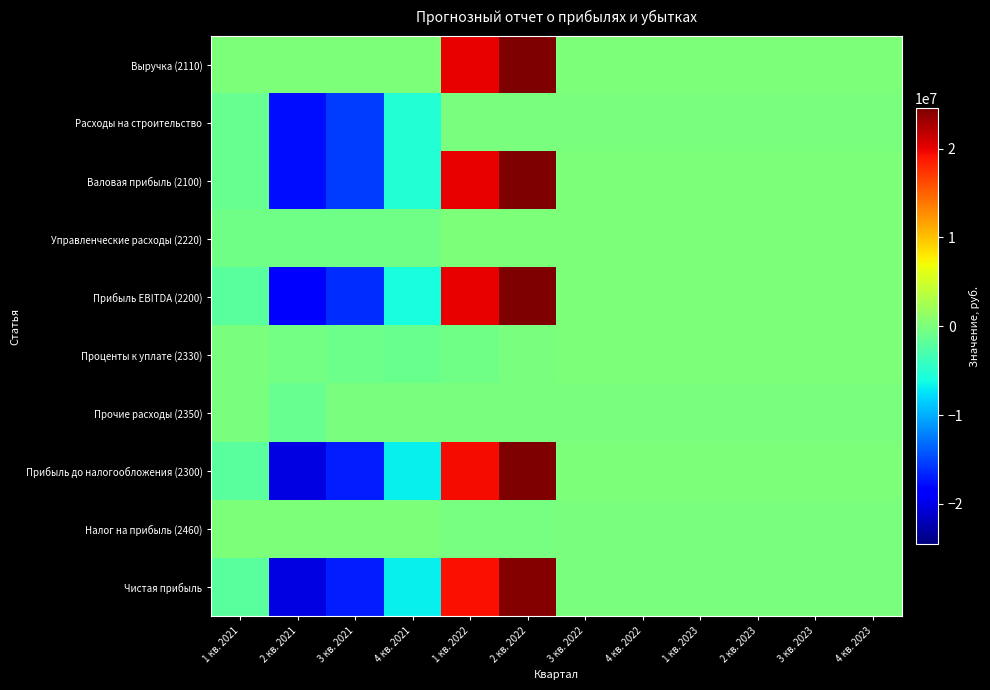

Reading left to right, transcribe all the data shown in this chart.

Выручка (2110): 1 кв. 2021=0.0	2 кв. 2021=0.0	3 кв. 2021=0.0	4 кв. 2021=0.0	1 кв. 2022=20026528.5	2 кв. 2022=24528452.8	3 кв. 2022=27053.9	4 кв. 2022=27320.4	1 кв. 2023=27589.6	2 кв. 2023=27861.5	3 кв. 2023=28136.0	4 кв. 2023=28413.3
Расходы на строительство: 1 кв. 2021=-1310789.7	2 кв. 2021=-17775182.0	3 кв. 2021=-15447786.7	4 кв. 2021=-5236013.1	1 кв. 2022=-15753.7	2 кв. 2022=-15908.9	3 кв. 2022=-16065.7	4 кв. 2022=-16224.0	1 кв. 2023=-16383.9	2 кв. 2023=-16545.3	3 кв. 2023=-16708.3	4 кв. 2023=-16873.0
Валовая прибыль (2100): 1 кв. 2021=-1310789.7	2 кв. 2021=-17775182.0	3 кв. 2021=-15447786.7	4 кв. 2021=-5236013.1	1 кв. 2022=20010774.8	2 кв. 2022=24512543.8	3 кв. 2022=10988.2	4 кв. 2022=11096.4	1 кв. 2023=11205.8	2 кв. 2023=11316.2	3 кв. 2023=11427.7	4 кв. 2023=11540.3
Управленческие расходы (2220): 1 кв. 2021=-649840.7	2 кв. 2021=-656243.8	3 кв. 2021=-662710.0	4 кв. 2021=-669240.0	1 кв. 2022=0.0	2 кв. 2022=0.0	3 кв. 2022=0.0	4 кв. 2022=0.0	1 кв. 2023=0.0	2 кв. 2023=0.0	3 кв. 2023=0.0	4 кв. 2023=0.0
Прибыль EBITDA (2200): 1 кв. 2021=-1960630.4	2 кв. 2021=-18431425.8	3 кв. 2021=-16110496.7	4 кв. 2021=-5905253.1	1 кв. 2022=20010774.8	2 кв. 2022=24512543.8	3 кв. 2022=10988.2	4 кв. 2022=11096.4	1 кв. 2023=11205.8	2 кв. 2023=11316.2	3 кв. 2023=11427.7	4 кв. 2023=11540.3
Проценты к уплате (2330): 1 кв. 2021=-82500.0	2 кв. 2021=-484687.5	3 кв. 2021=-835312.5	4 кв. 2021=-977694.9	1 кв. 2022=-575507.4	2 кв. 2022=-70194.9	3 кв. 2022=0.0	4 кв. 2022=0.0	1 кв. 2023=0.0	2 кв. 2023=0.0	3 кв. 2023=0.0	4 кв. 2023=0.0
Прочие расходы (2350): 1 кв. 2021=-10360.4	2 кв. 2021=-1227183.5	3 кв. 2021=-10565.6	4 кв. 2021=-10669.7	1 кв. 2022=-10774.8	2 кв. 2022=-10881.0	3 кв. 2022=-10988.2	4 кв. 2022=-11096.4	1 кв. 2023=-11205.8	2 кв. 2023=-11316.2	3 кв. 2023=-11427.7	4 кв. 2023=-11540.3
Прибыль до налогообложения (2300): 1 кв. 2021=-2053490.8	2 кв. 2021=-20143296.8	3 кв. 2021=-16956374.8	4 кв. 2021=-6893617.7	1 кв. 2022=19424492.6	2 кв. 2022=24431468.0	3 кв. 2022=0.0	4 кв. 2022=0.0	1 кв. 2023=0.0	2 кв. 2023=0.0	3 кв. 2023=0.0	4 кв. 2023=0.0
Налог на прибыль (2460): 1 кв. 2021=0.0	2 кв. 2021=0.0	3 кв. 2021=0.0	4 кв. 2021=0.0	1 кв. 2022=-200265.3	2 кв. 2022=-245284.5	3 кв. 2022=-270.5	4 кв. 2022=-273.2	1 кв. 2023=-275.9	2 кв. 2023=-278.6	3 кв. 2023=-281.4	4 кв. 2023=-284.1
Чистая прибыль: 1 кв. 2021=-2053490.8	2 кв. 2021=-20143296.8	3 кв. 2021=-16956374.8	4 кв. 2021=-6893617.7	1 кв. 2022=19224227.3	2 кв. 2022=24186183.4	3 кв. 2022=-270.5	4 кв. 2022=-273.2	1 кв. 2023=-275.9	2 кв. 2023=-278.6	3 кв. 2023=-281.4	4 кв. 2023=-284.1